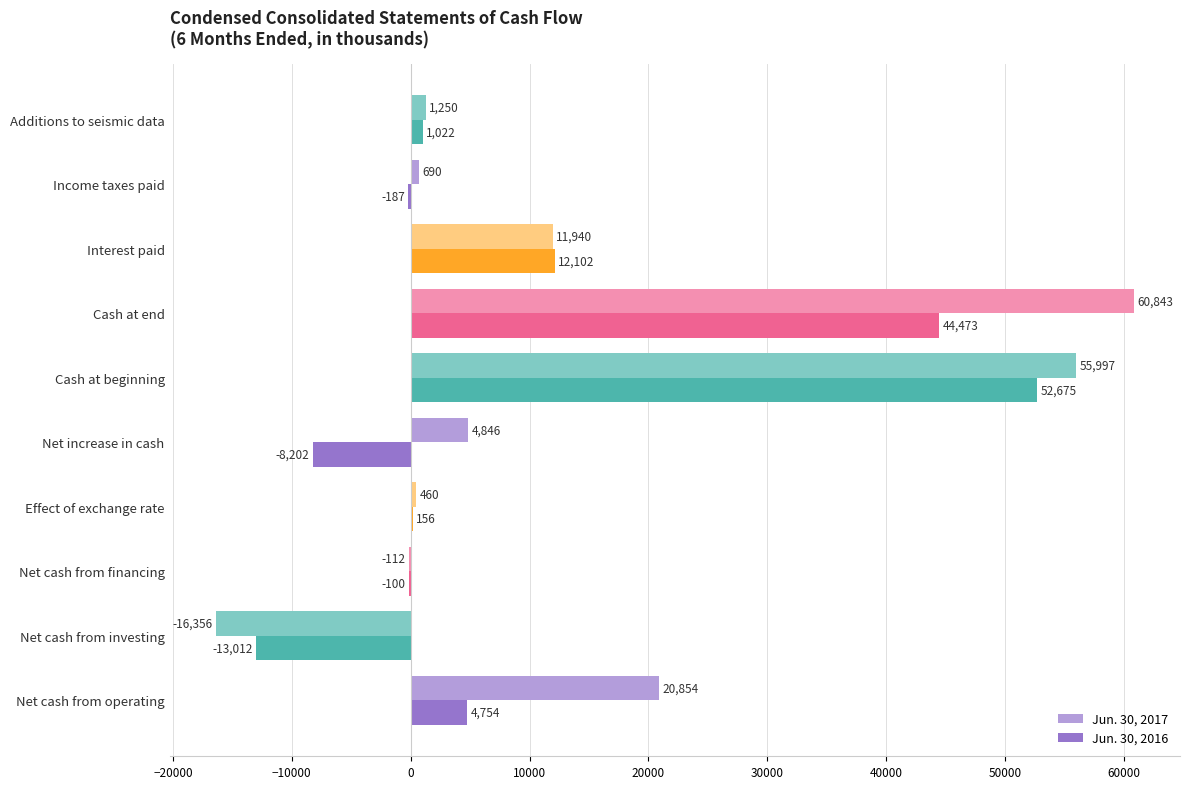

What are all the series names shown in the legend?

Jun. 30, 2017, Jun. 30, 2016